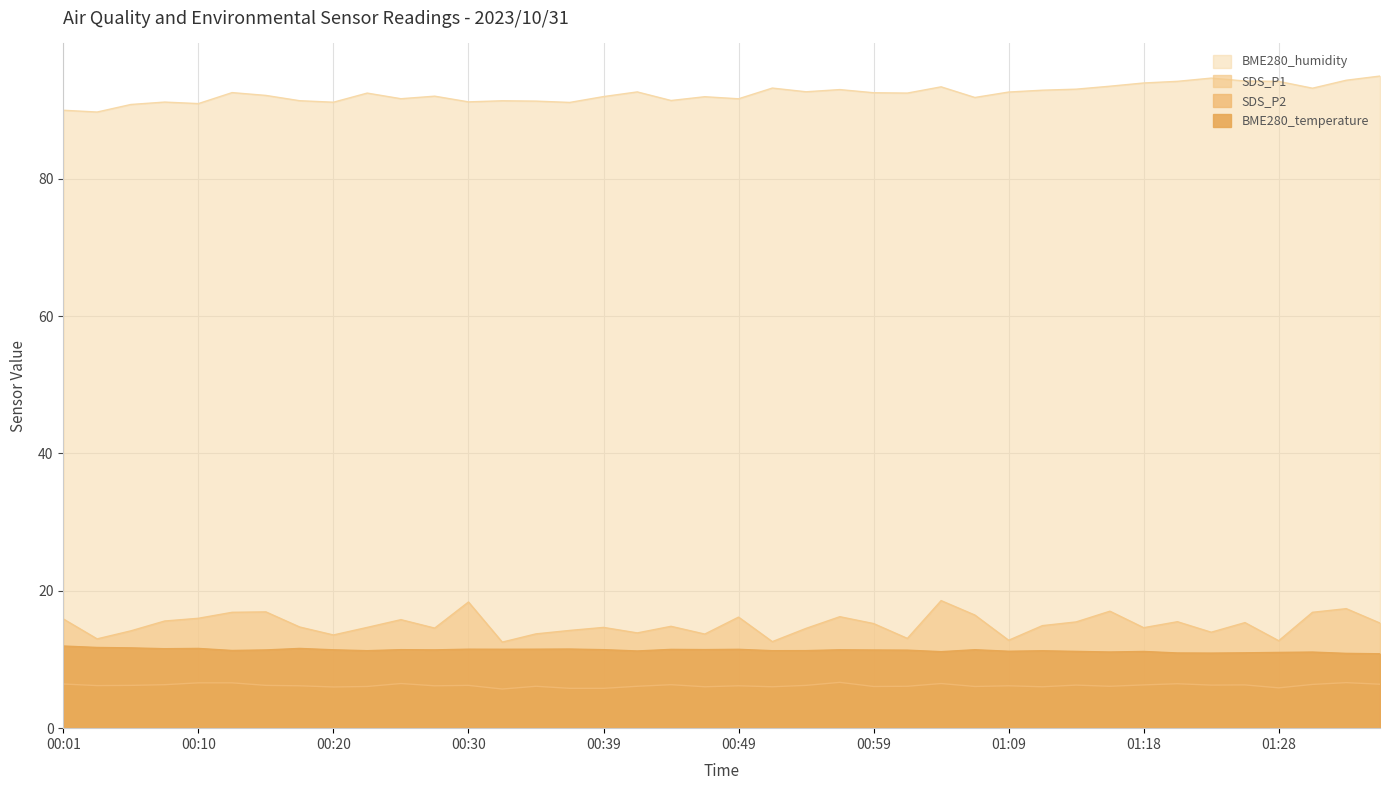

Which series has the largest total across all categories?

BME280_humidity